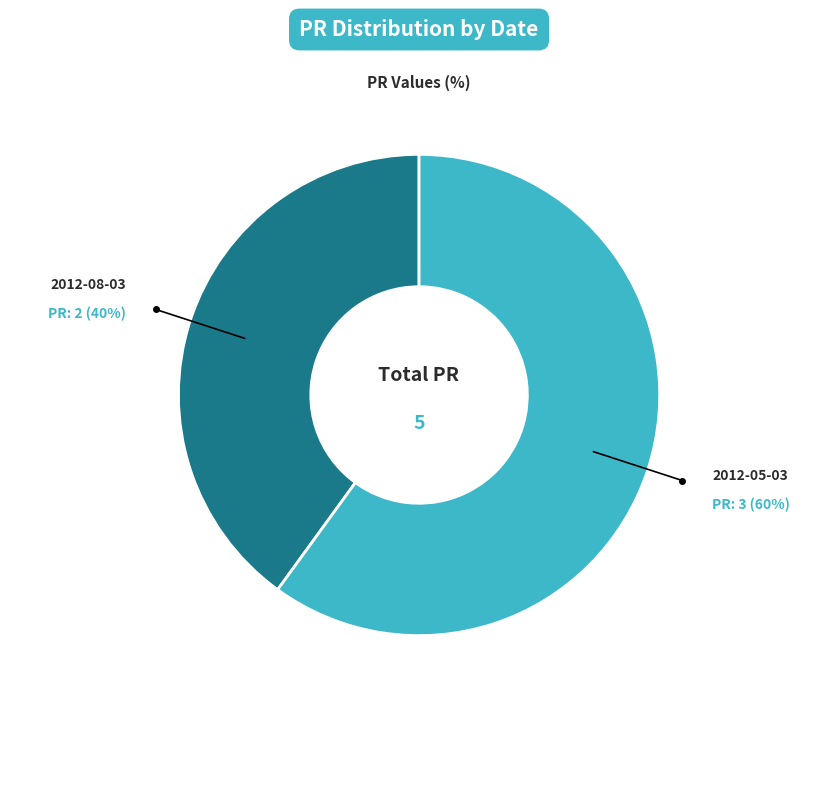

Is there any slice that represents more than half of the pie?

Yes